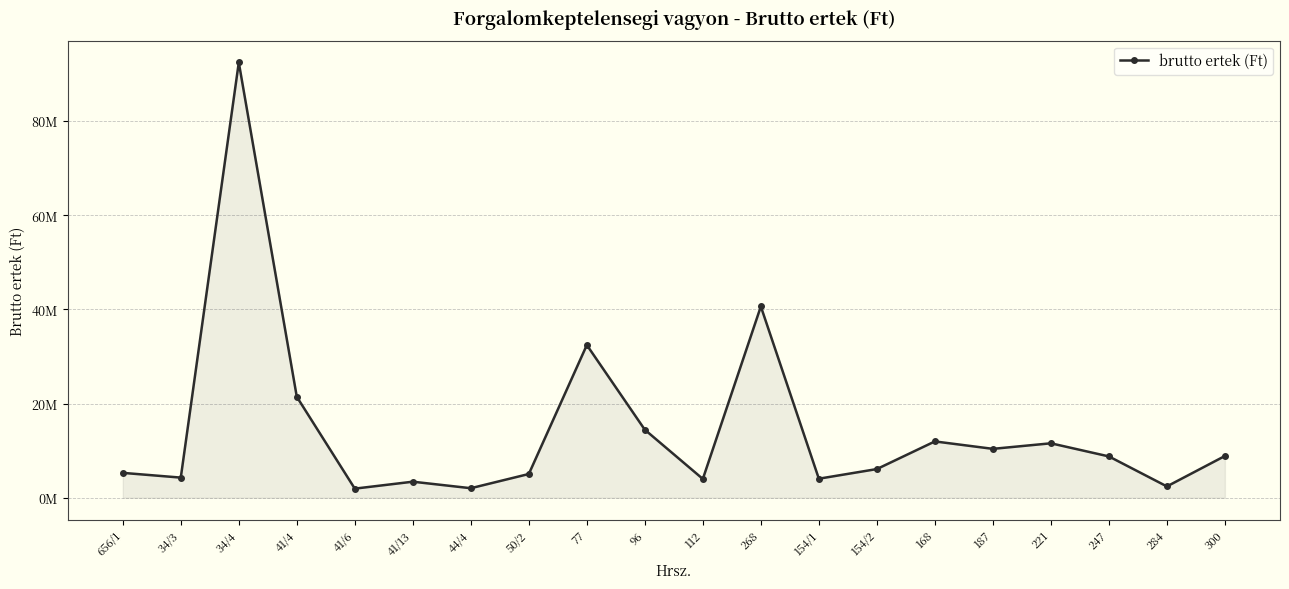

Reading right to left, extract all data points from this chart.

8869000	2409000	8779500	11565260	10385313	11964378	6093000	4047000	40619980	3997493	14444084	32431176	5047000	2027000	3411280	1938000	21439572	92438741	4280331	5287218